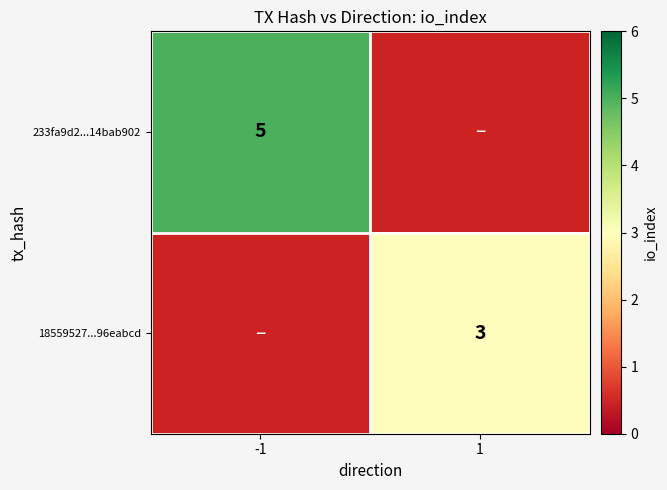

What is the greatest value displayed?

5